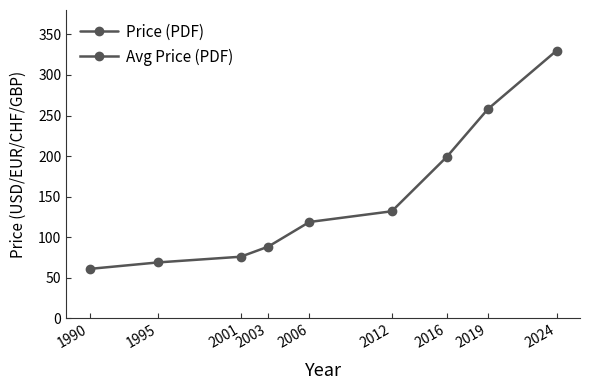

Does the chart display data point markers on the line(s)?

Yes